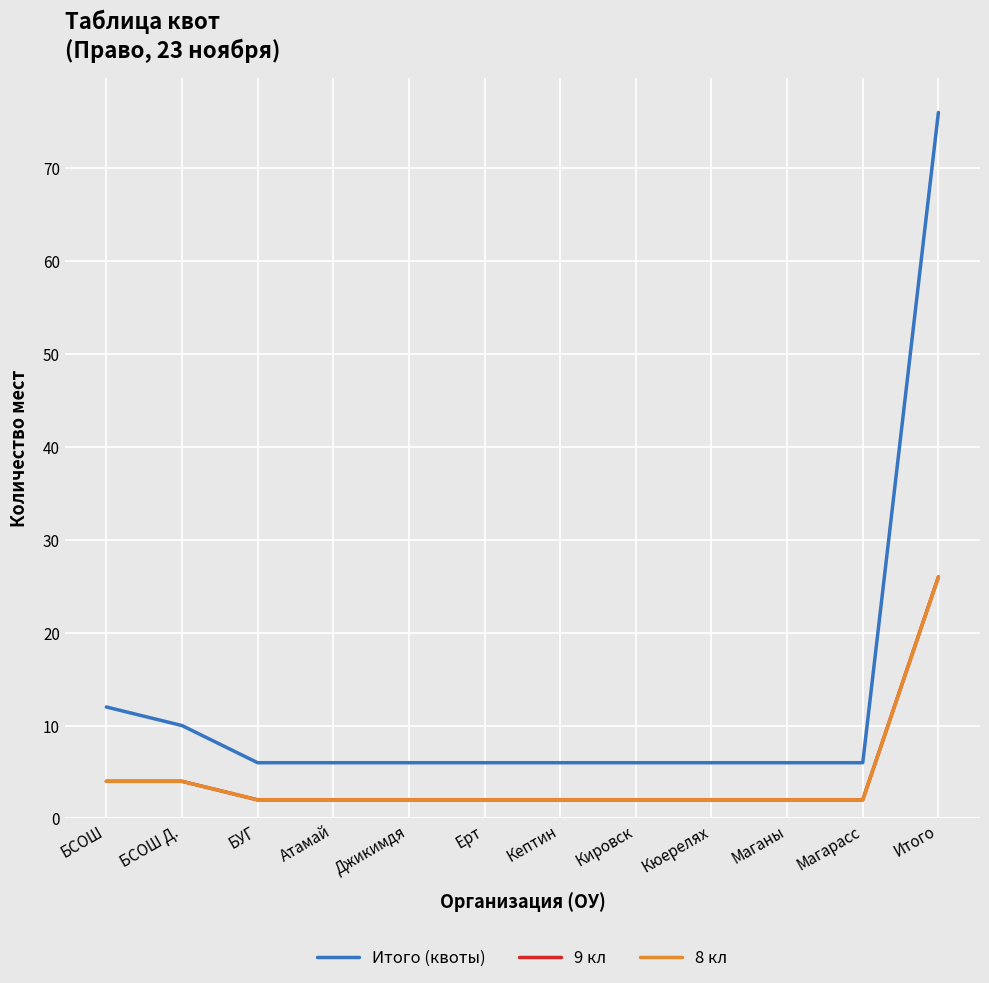

At which label is Итого (квоты) closest to 41?

БСОШ